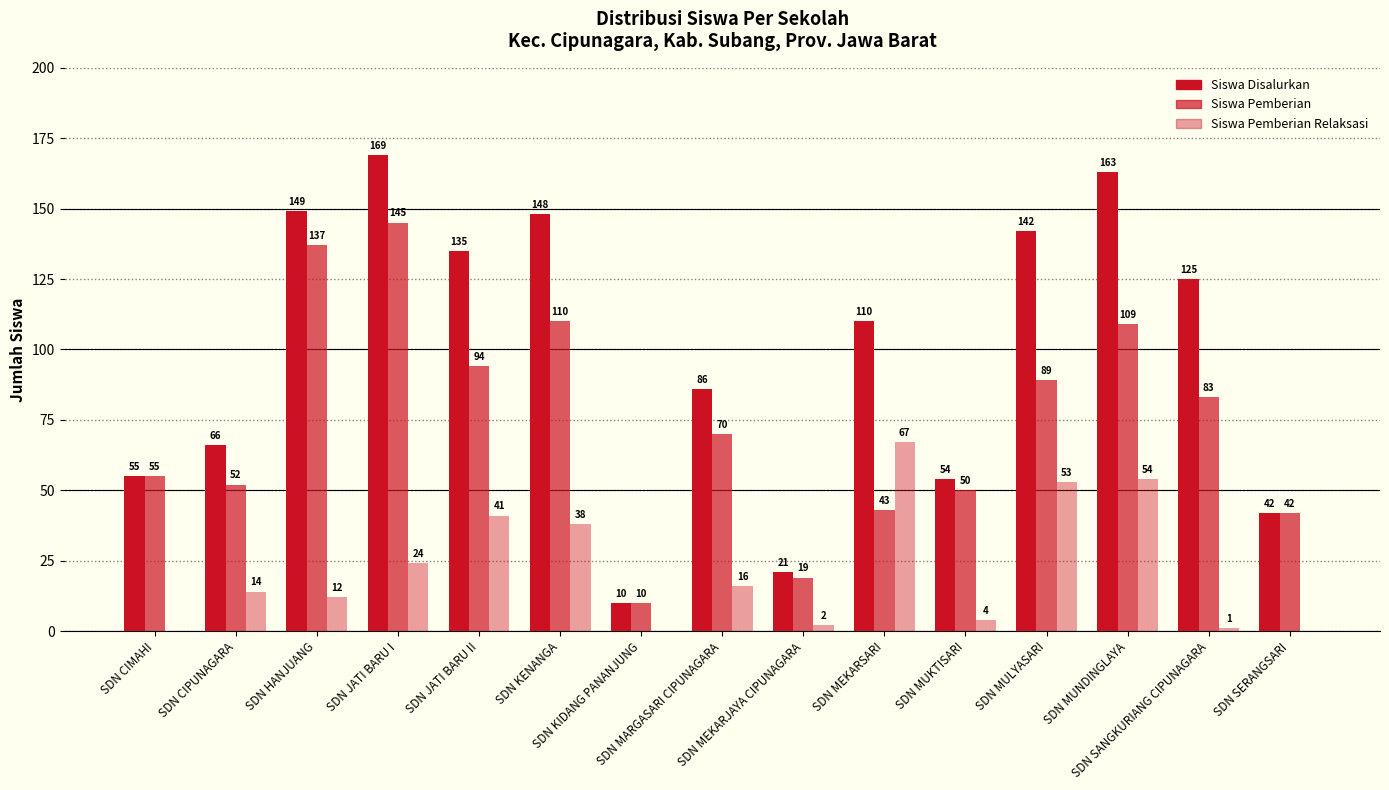

How many data points does each series have?

15